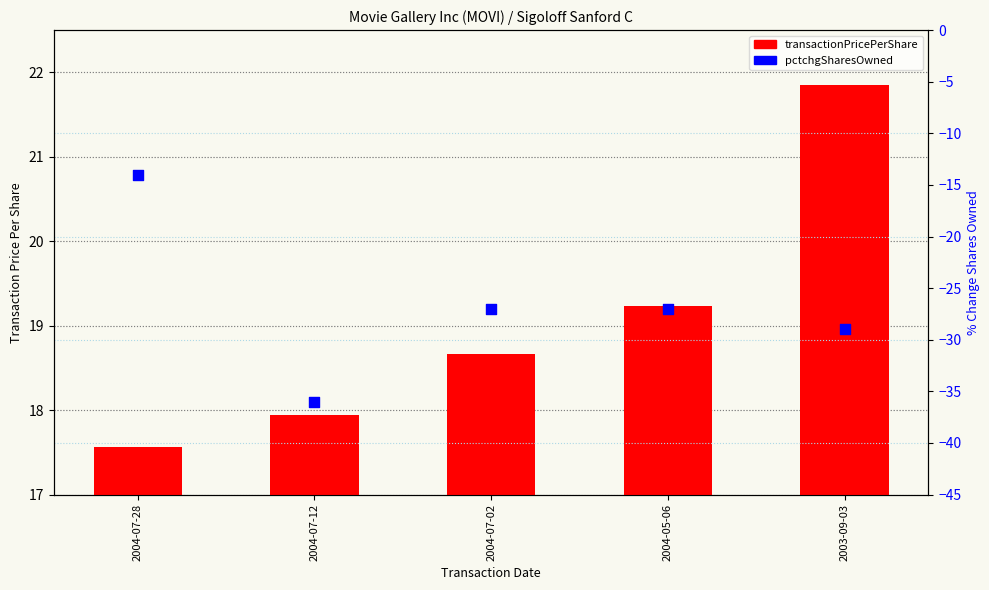

At how many categories does at least one series exceed 2?

5